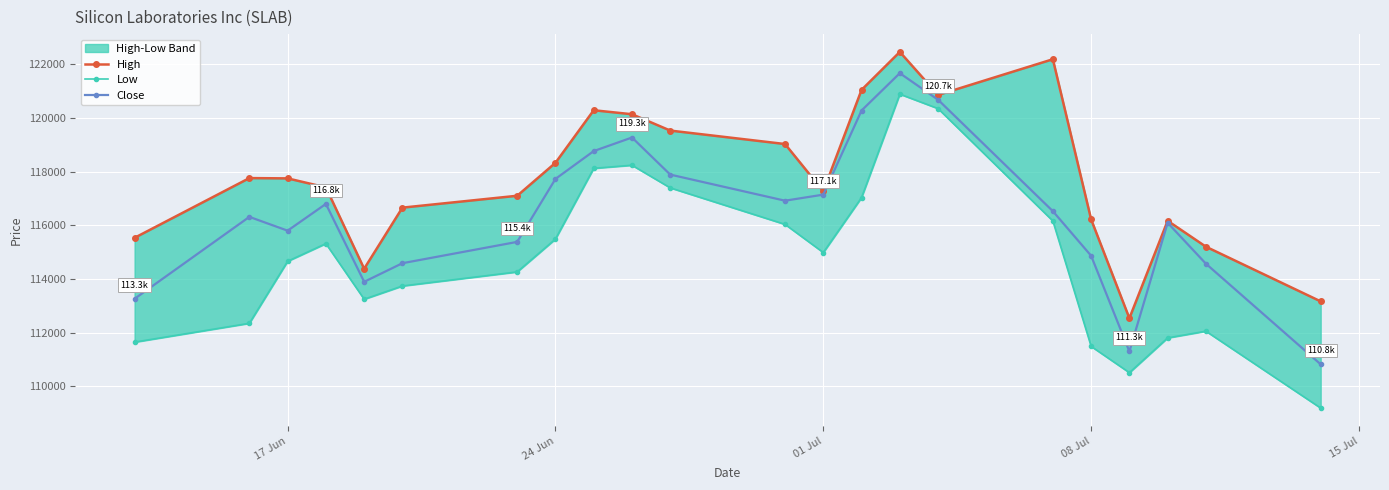

True or false: Close and Low intersect in this chart.

False